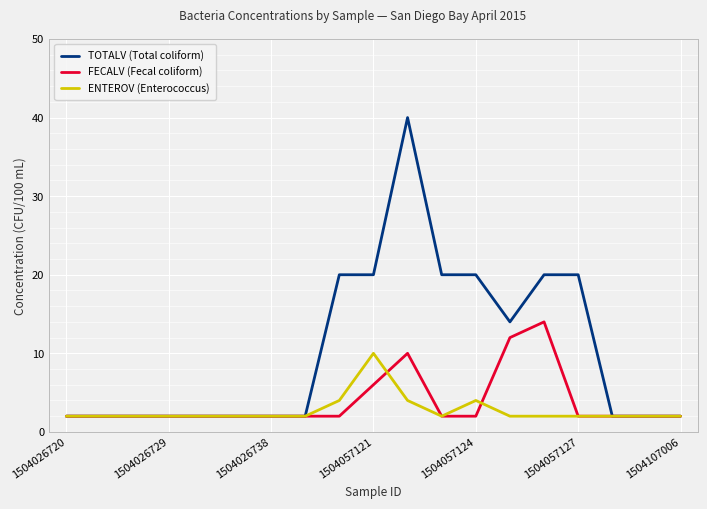

What is the maximum value for FECALV (Fecal coliform)?

14